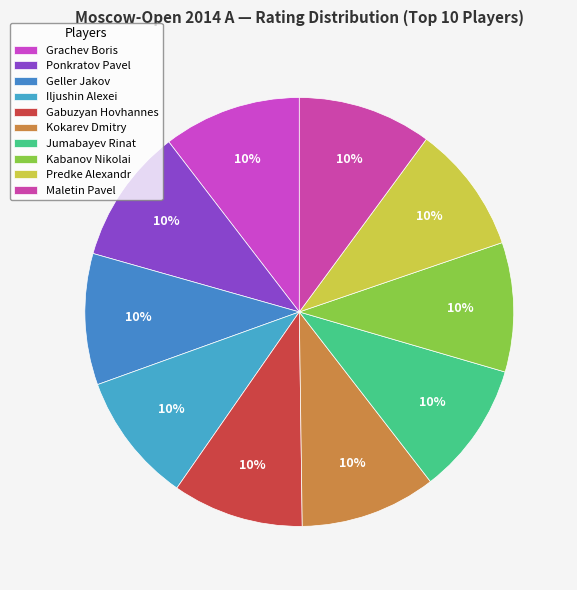

How many slices are in this pie chart?

10